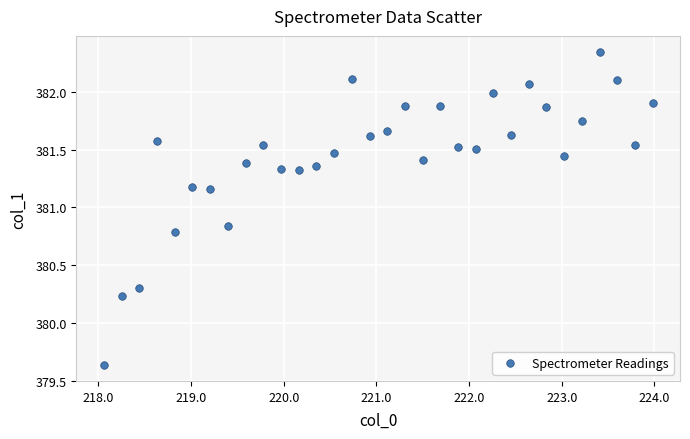

What is the range of Y values (max minus min)?

2.7